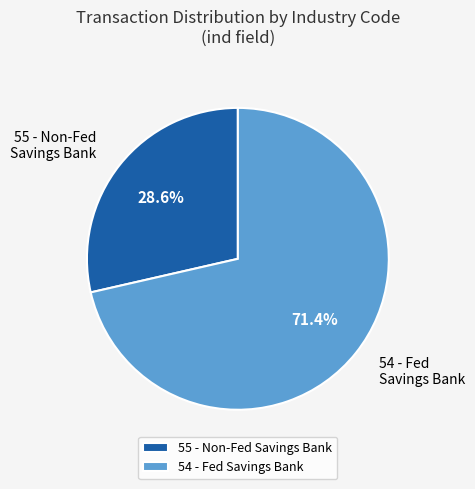

Count the number of slices in the pie.

2